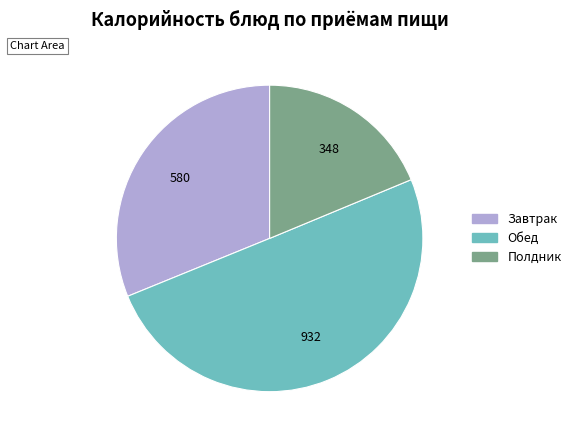

Count the number of slices in the pie.

3